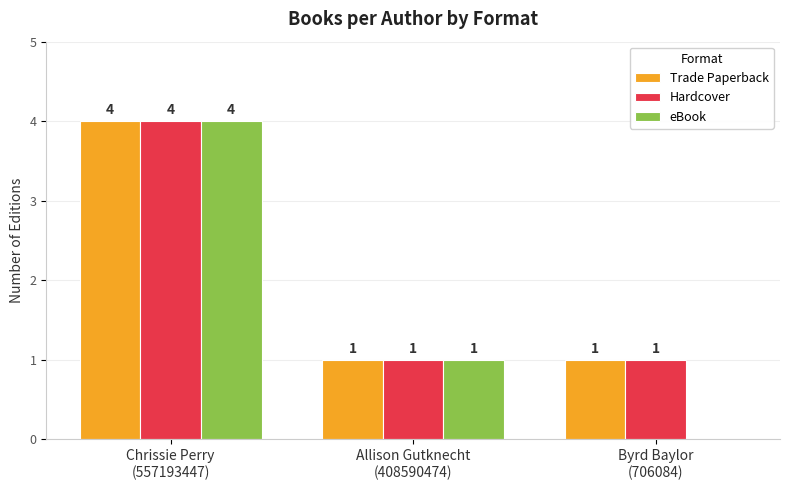

How many Hardcover values are between 1 and 4?

3